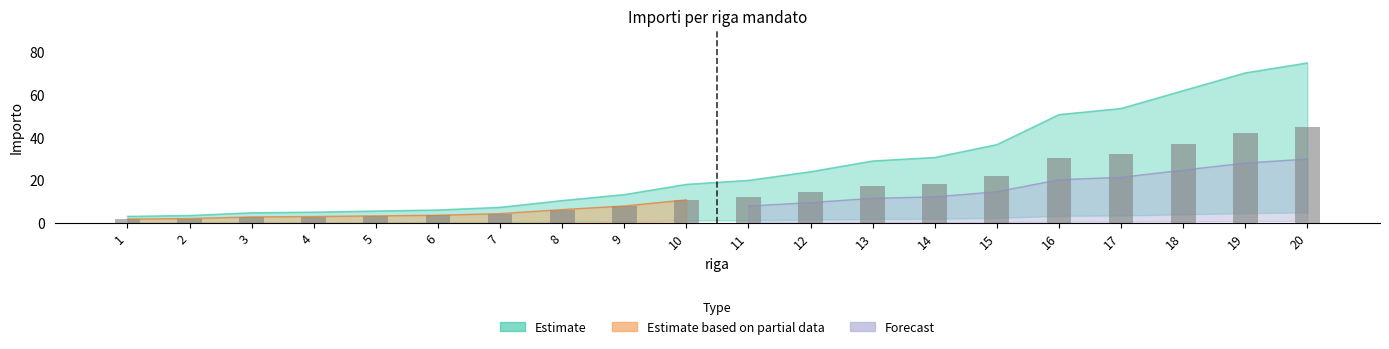

Where is the data nearest to the value 23?

15